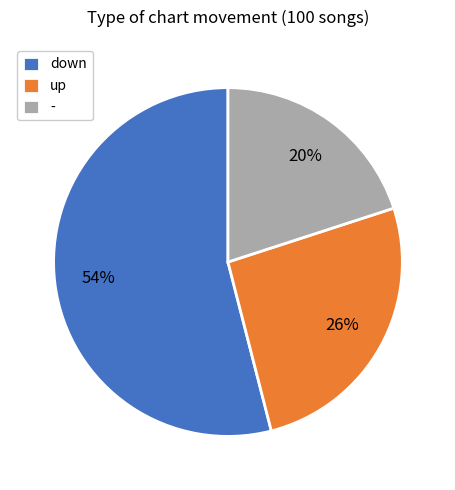

To the nearest percent, what is the combined percentage of down and -?

74%